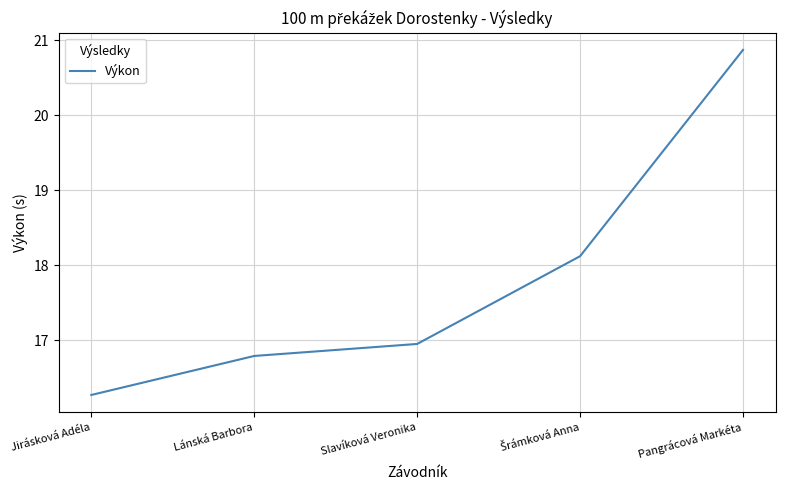

What is the change in value from Jirásková Adéla to Pangrácová Markéta?

+4.6